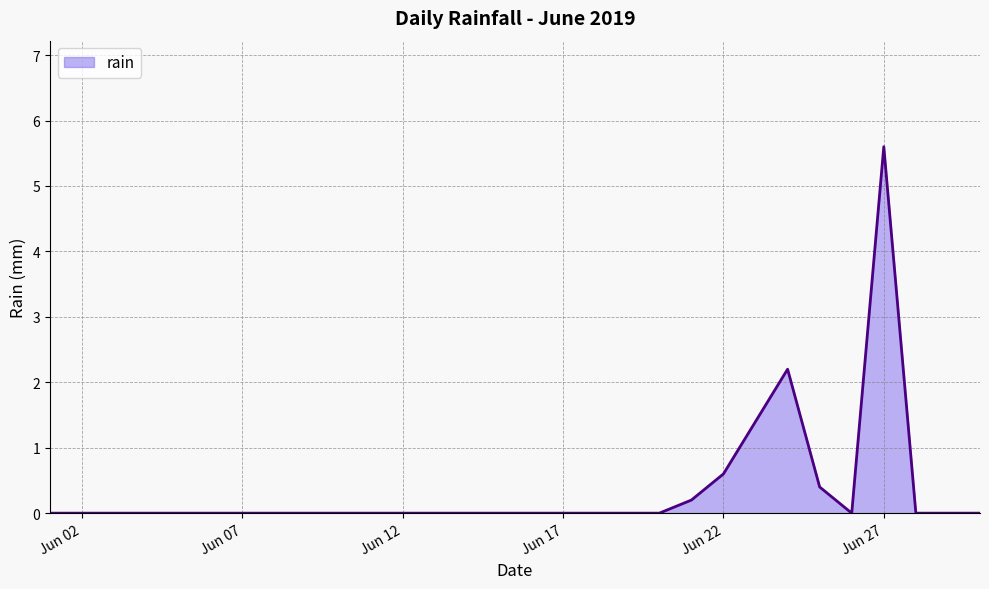

What is the difference between the maximum and minimum values?

5.6